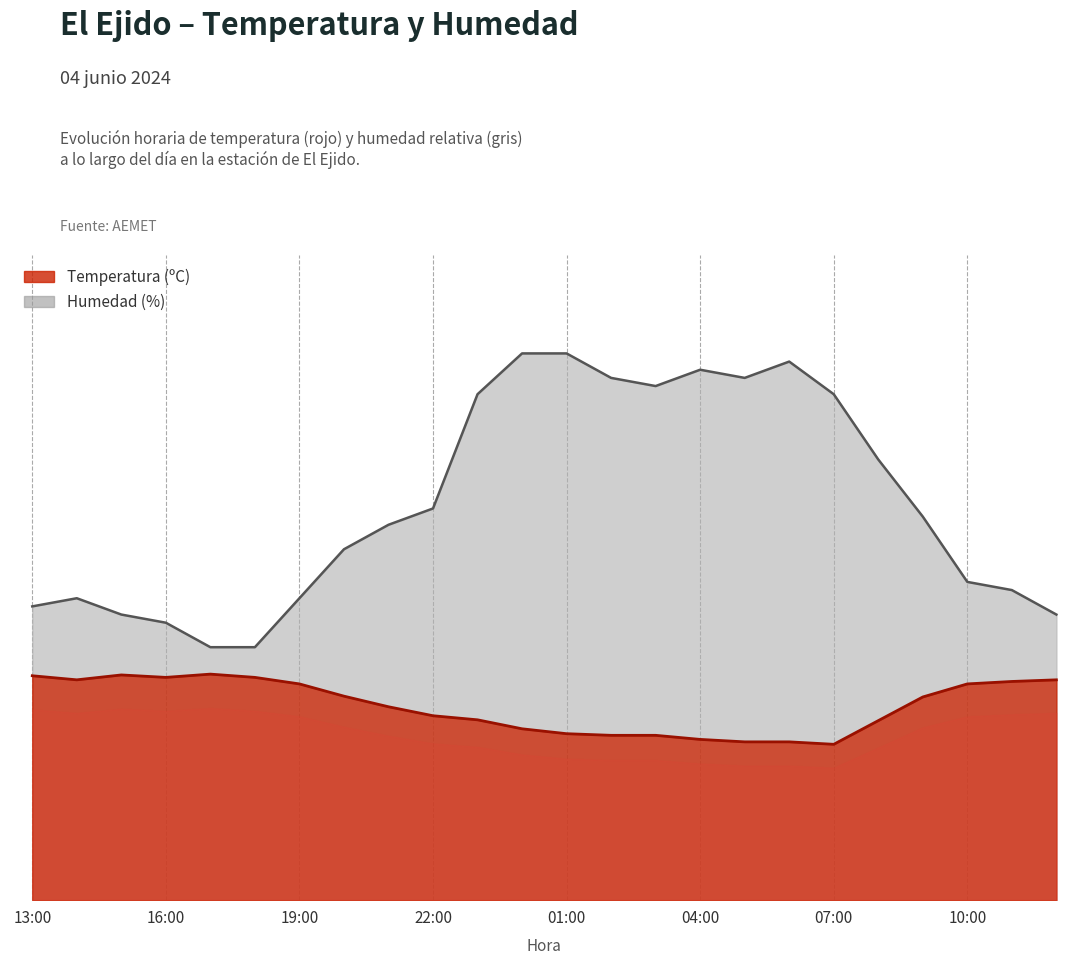

True or false: Temperatura (ºC) and Humedad (%) intersect in this chart.

False